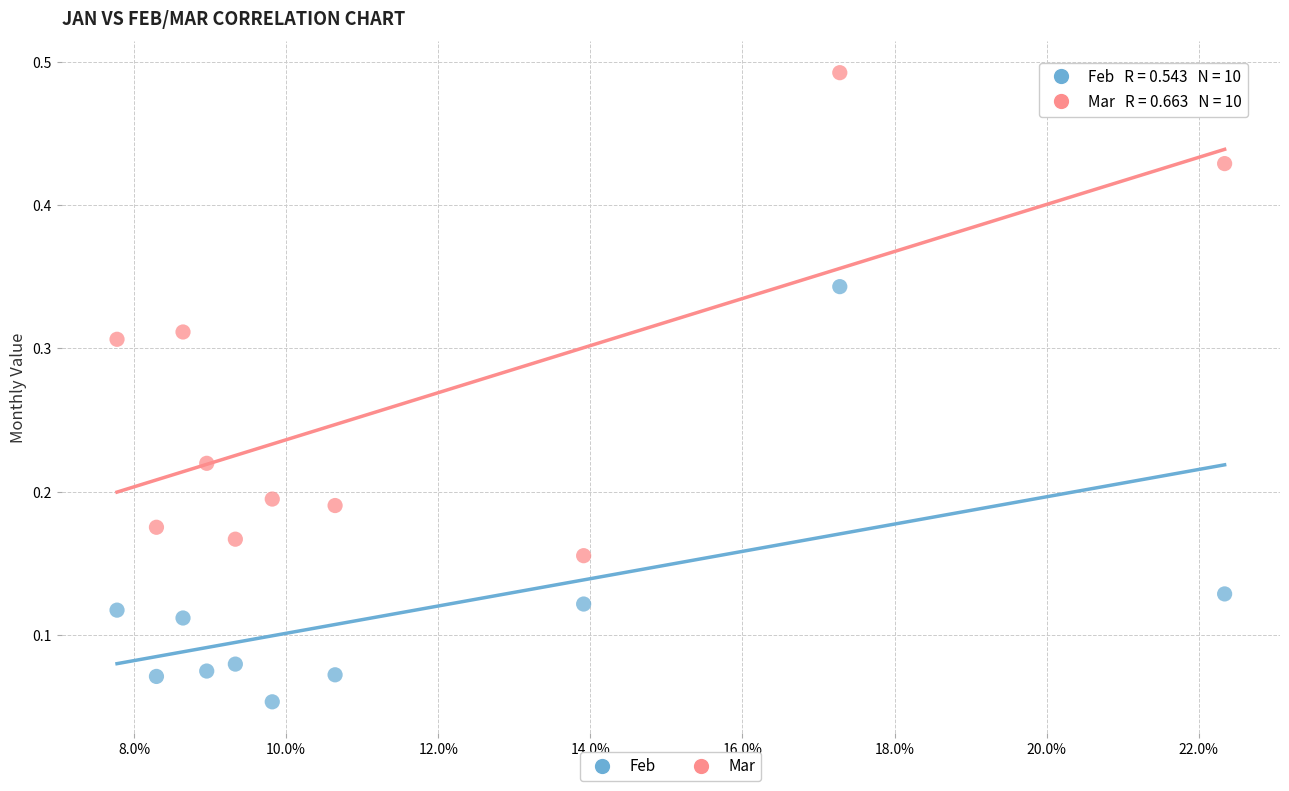

Which series contains the lowest Y value?

Feb